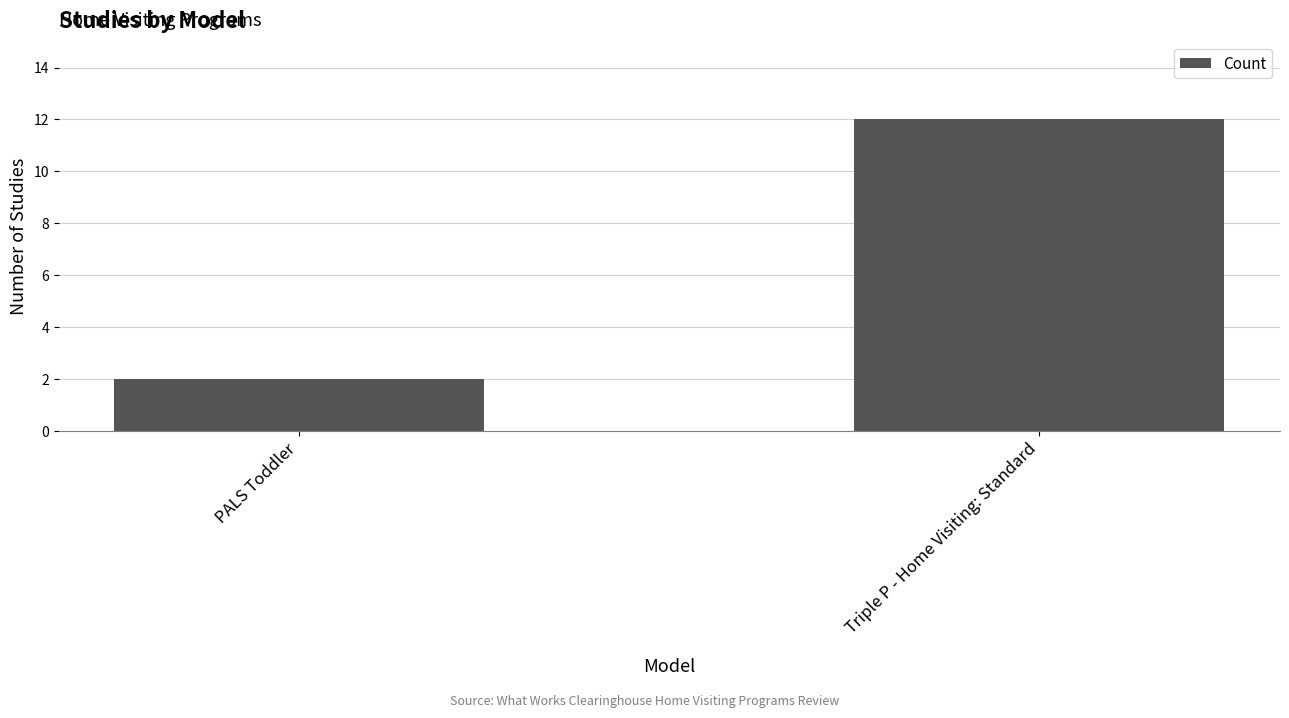

Which label corresponds to the smallest value in the chart?

PALS Toddler